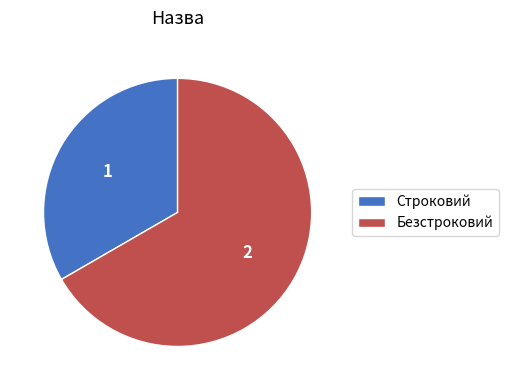

Combined, do Строковий and Безстроковий account for over 50%?

Yes